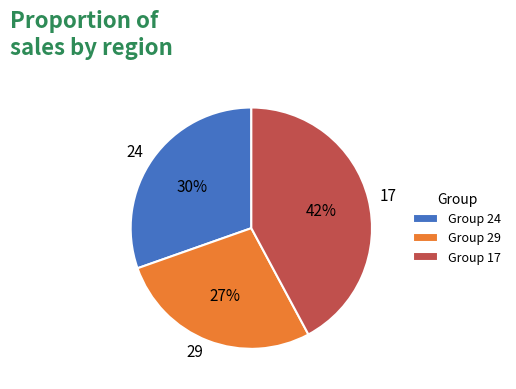

How many slices are in this pie chart?

3